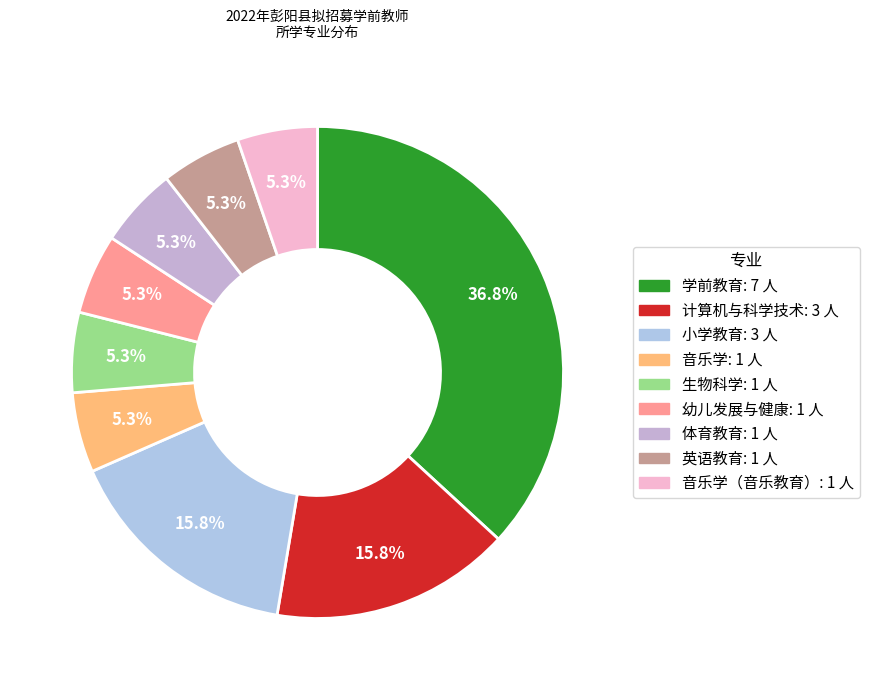

How many segments does this pie chart have?

9